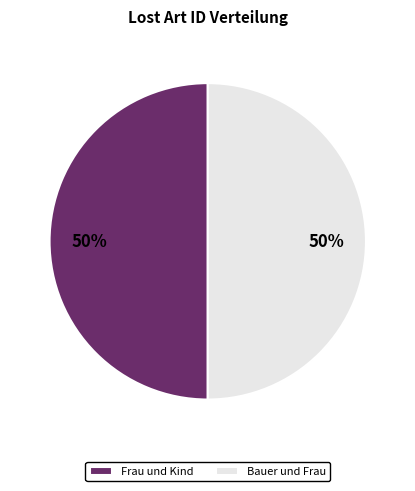

Is the sum of Bauer und Frau and Frau und Kind greater than half?

Yes